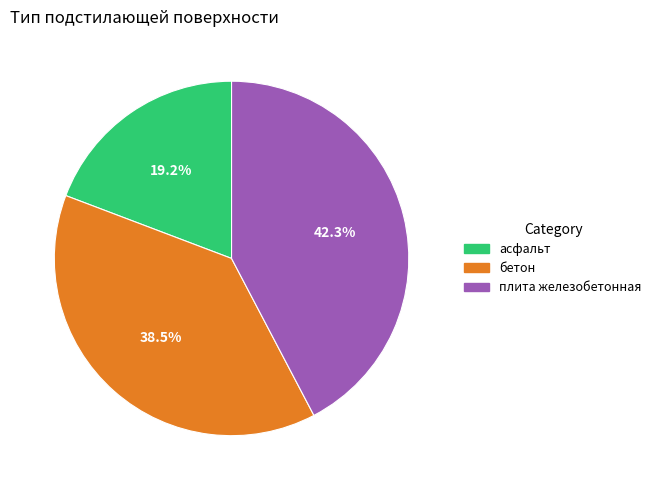

How much of the chart is everything except плита железобетонная?

57.7%